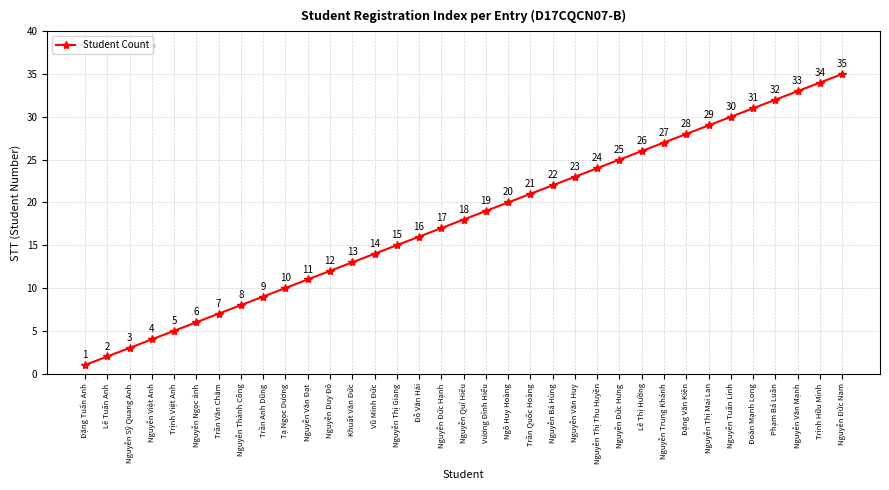

Which category has the lowest value across all series?

Đặng Tuấn Anh